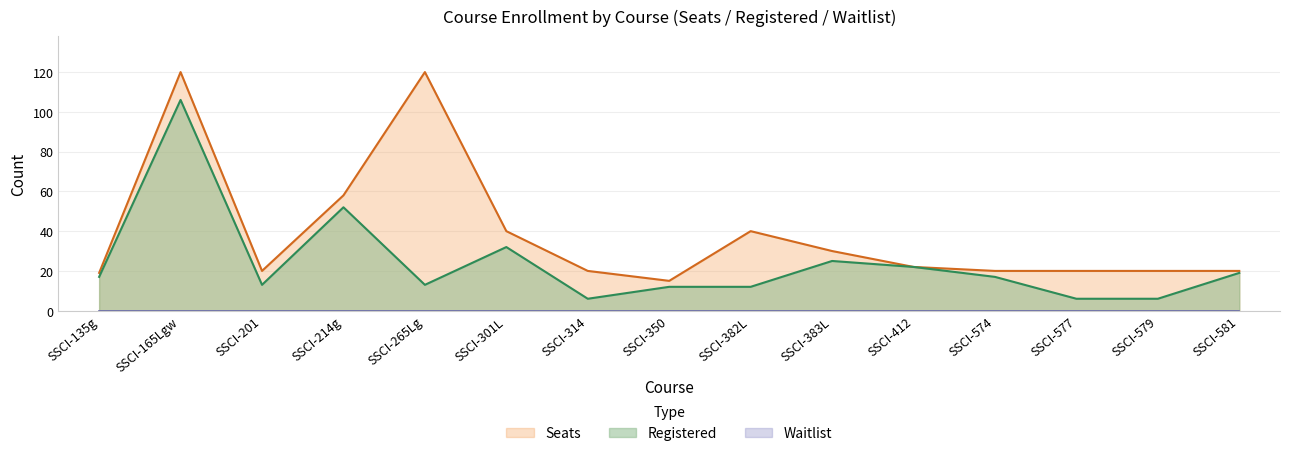

What is the difference between the highest and lowest values at SSCI-301L?

40